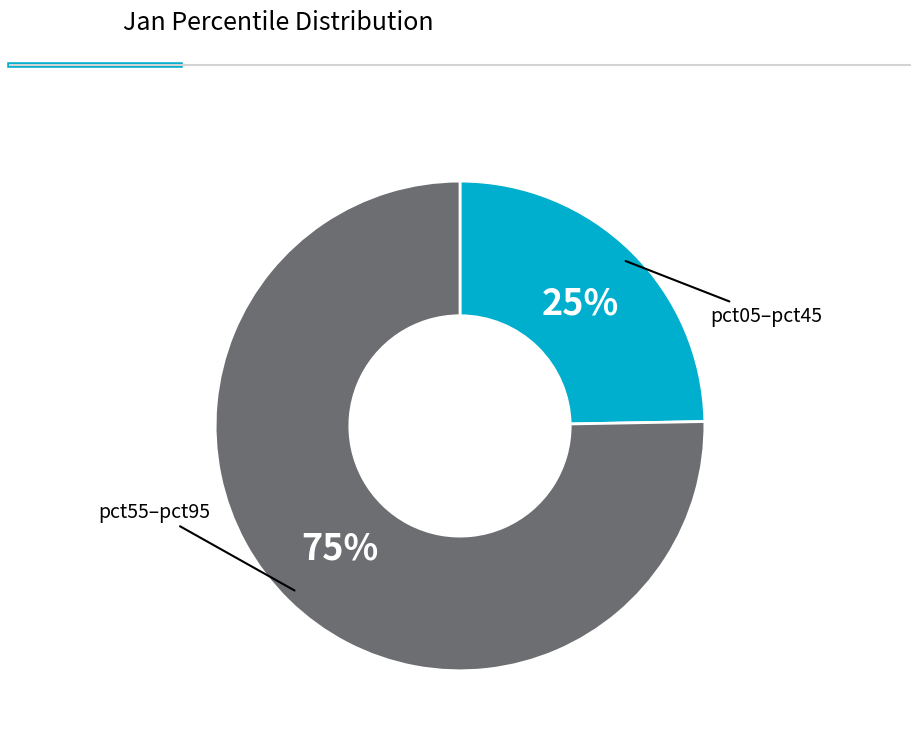

Does any single category account for the majority?

Yes